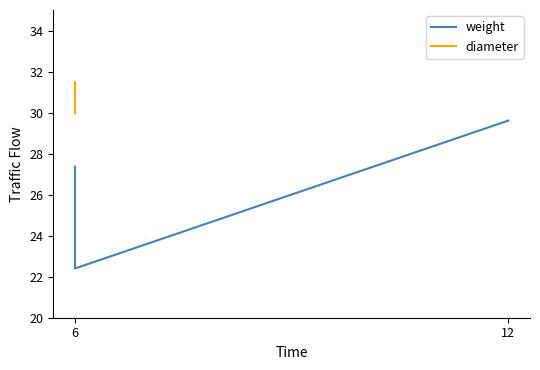

The diameter series shows 30.0 at 6. True or false?

True